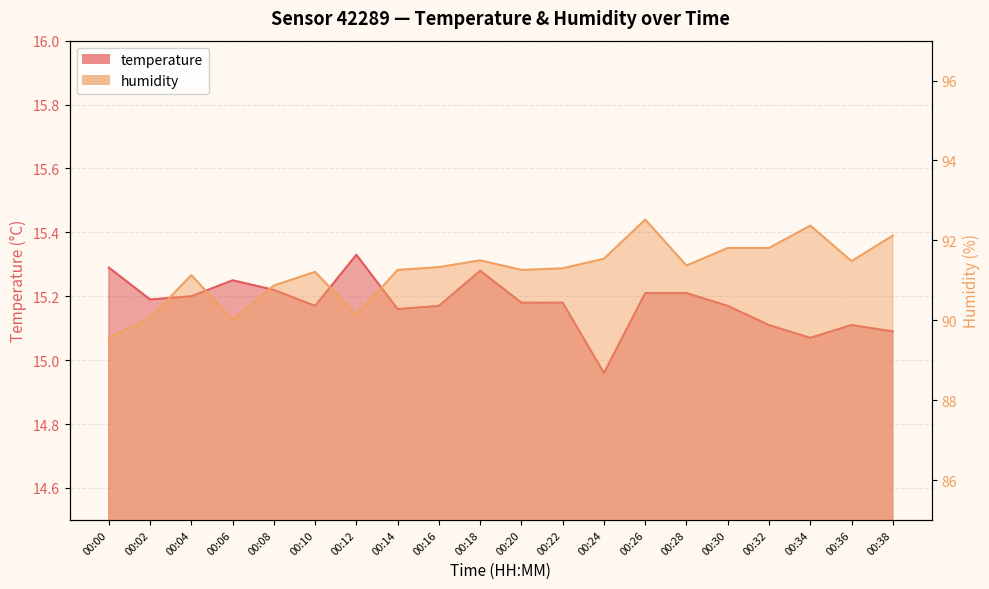

Reading left to right, what are all the values shown in this chart?

temperature: 15.3	15.2	15.2	15.2	15.2	15.2	15.3	15.2	15.2	15.3	15.2	15.2	15.0	15.2	15.2	15.2	15.1	15.1	15.1	15.1
humidity: 89.6	90.1	91.1	90.0	90.9	91.2	90.1	91.3	91.3	91.5	91.3	91.3	91.5	92.5	91.4	91.8	91.8	92.4	91.5	92.1